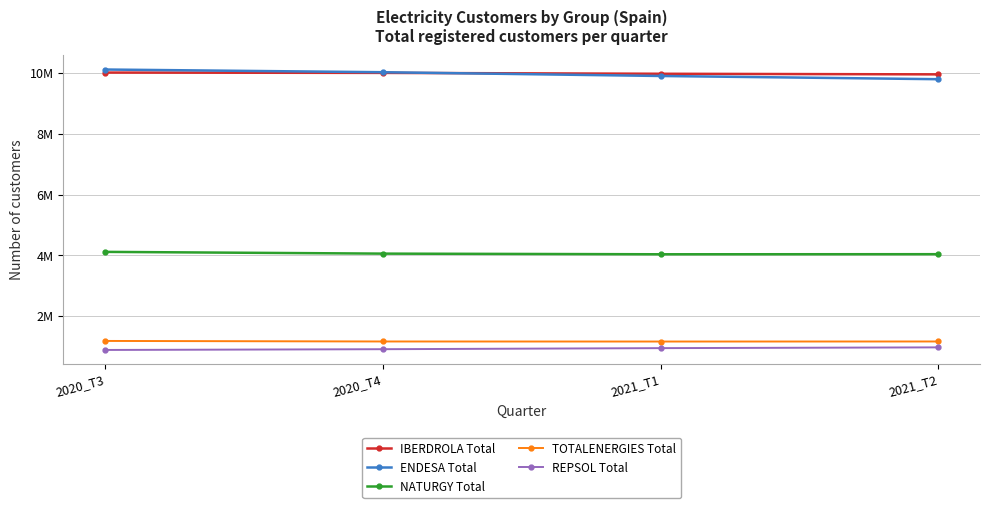

What are all the series names shown in the legend?

IBERDROLA Total, ENDESA Total, NATURGY Total, TOTALENERGIES Total, REPSOL Total